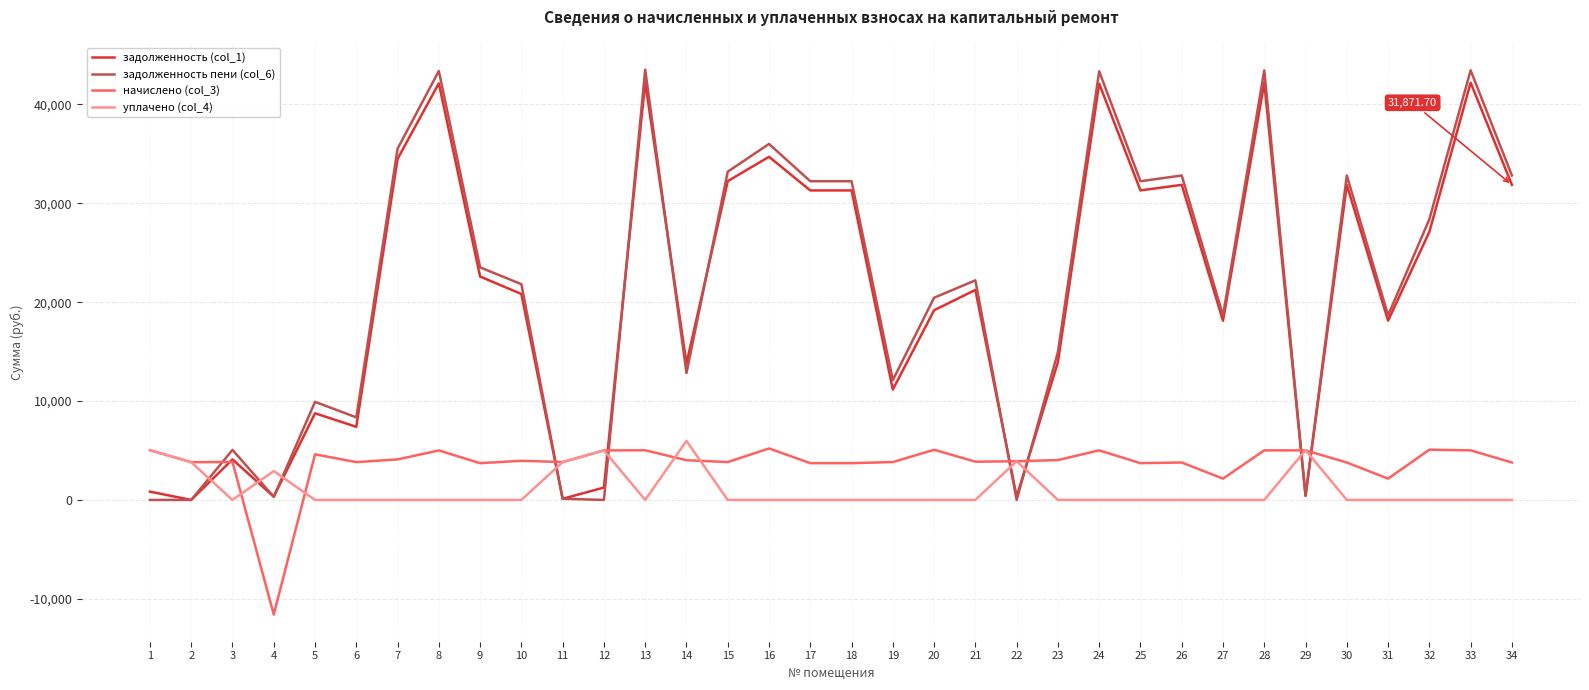

Does the chart have visible grid lines?

Yes